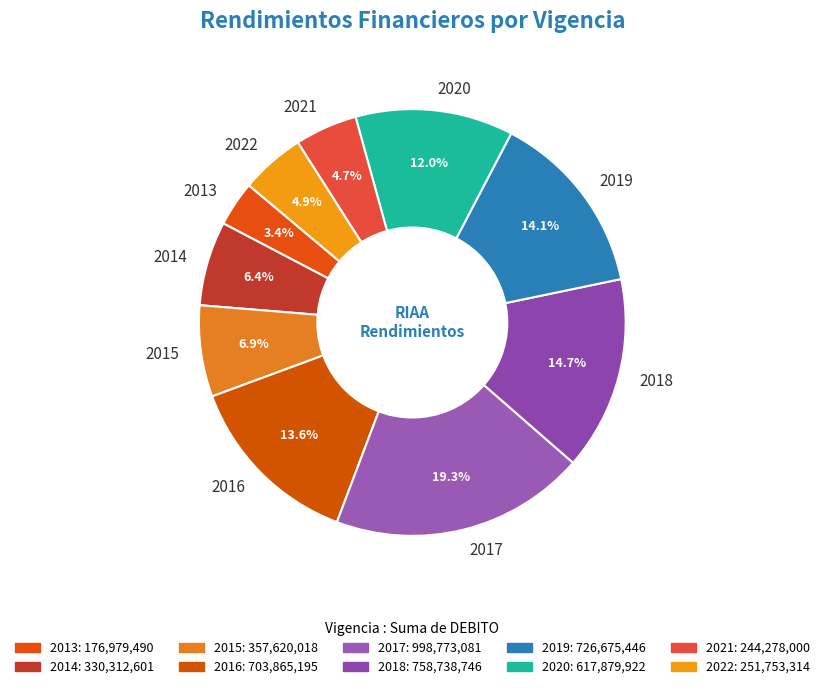

What percentage is NOT represented by 2014?

93.6%